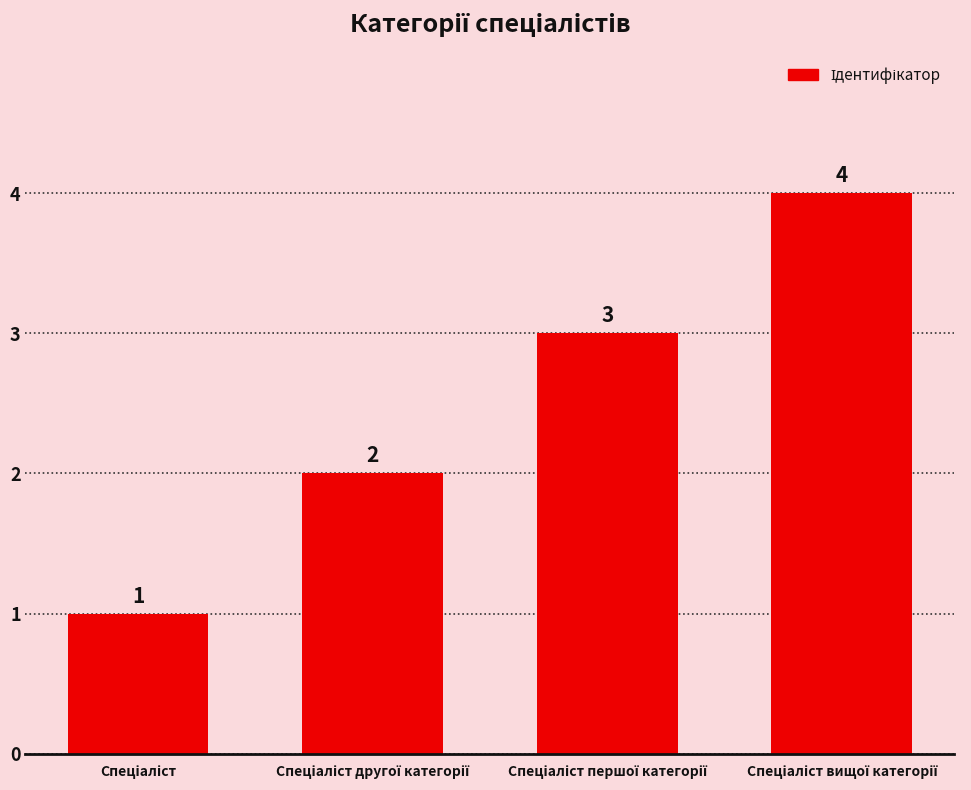

Count the values in the range 2 to 4.

3